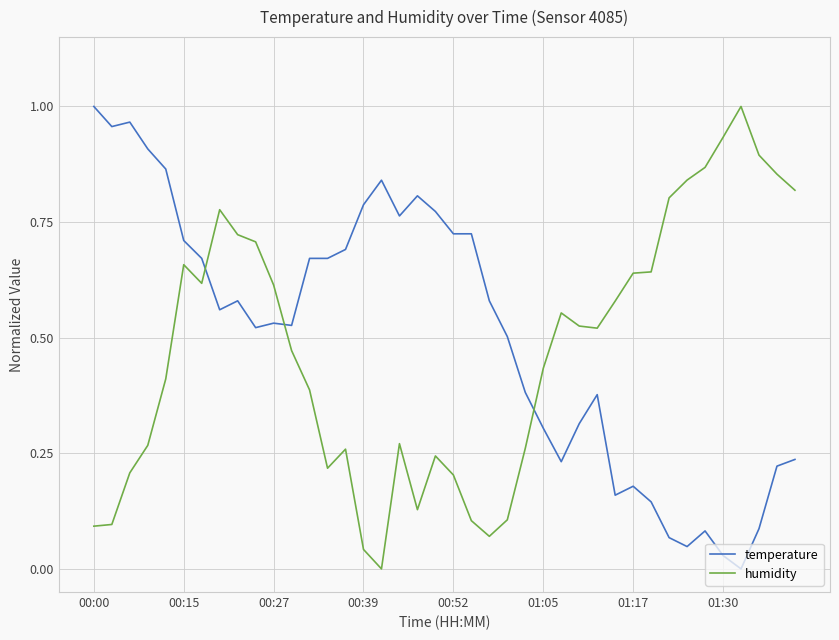

At how many categories does at least one series exceed 0?

40